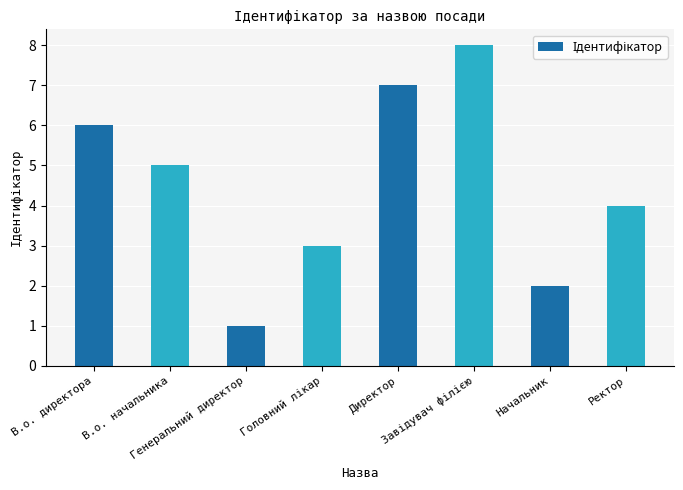

What is the difference between the maximum and minimum values?

7